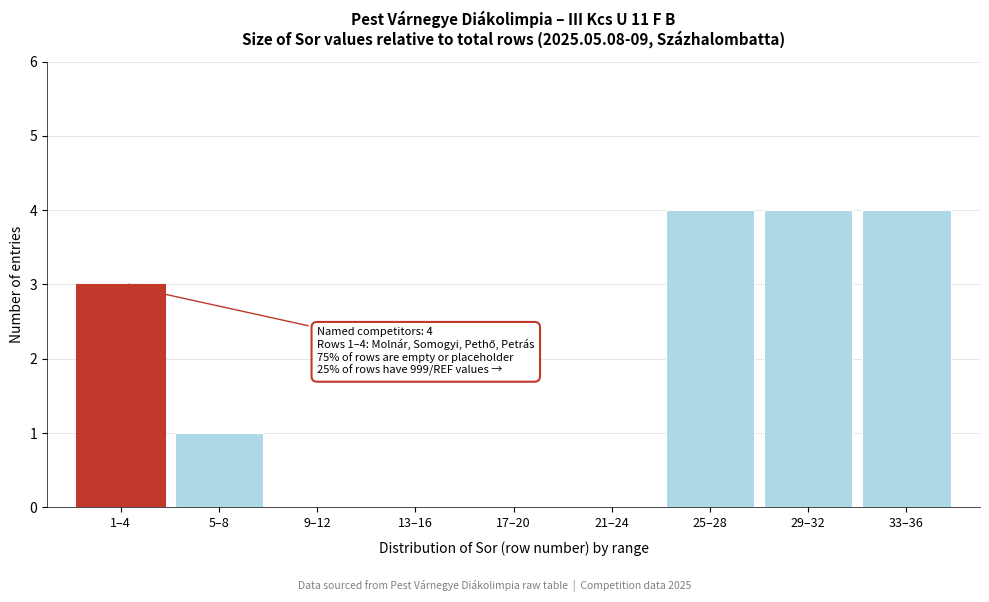

Reading left to right, transcribe all the data shown in this chart.

1–4=3	5–8=1	9–12=0	13–16=0	17–20=0	21–24=0	25–28=4	29–32=4	33–36=4